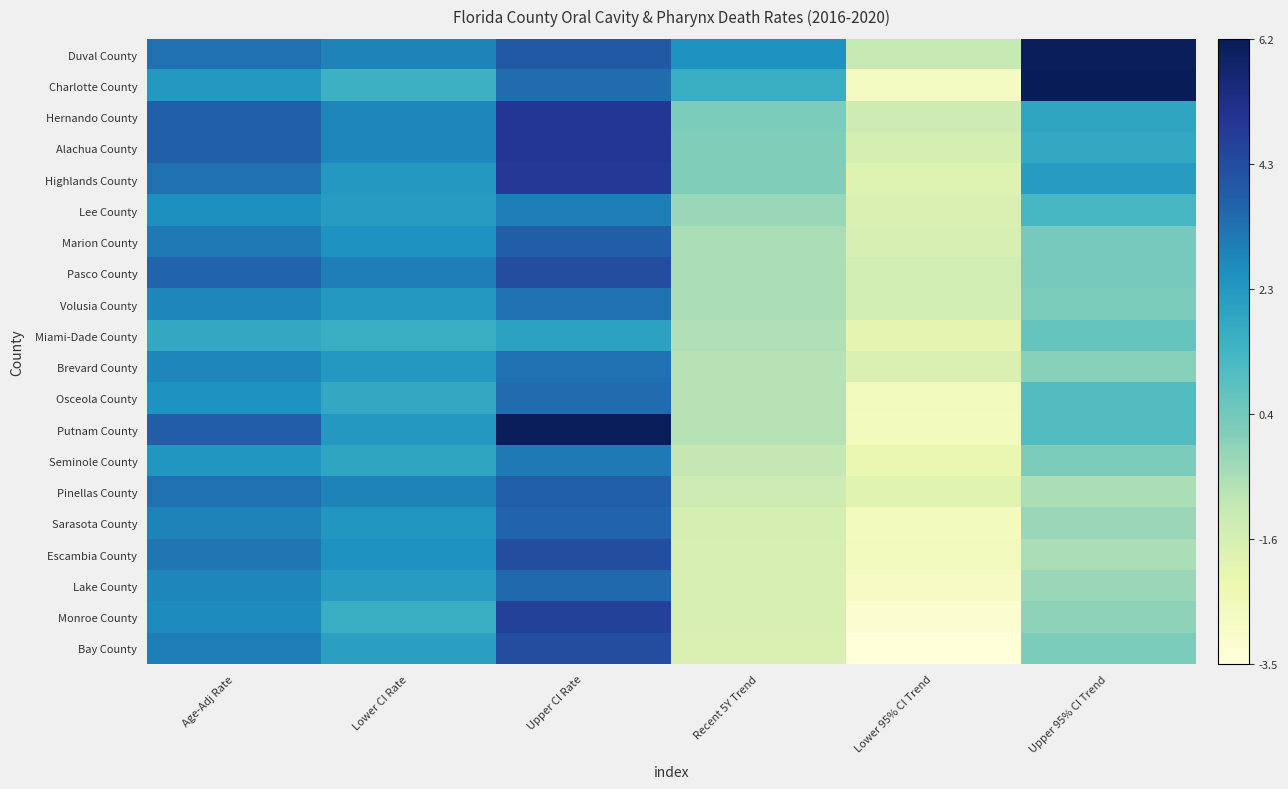

At which category does the chart reach its peak across all series?

Upper 95% CI Trend